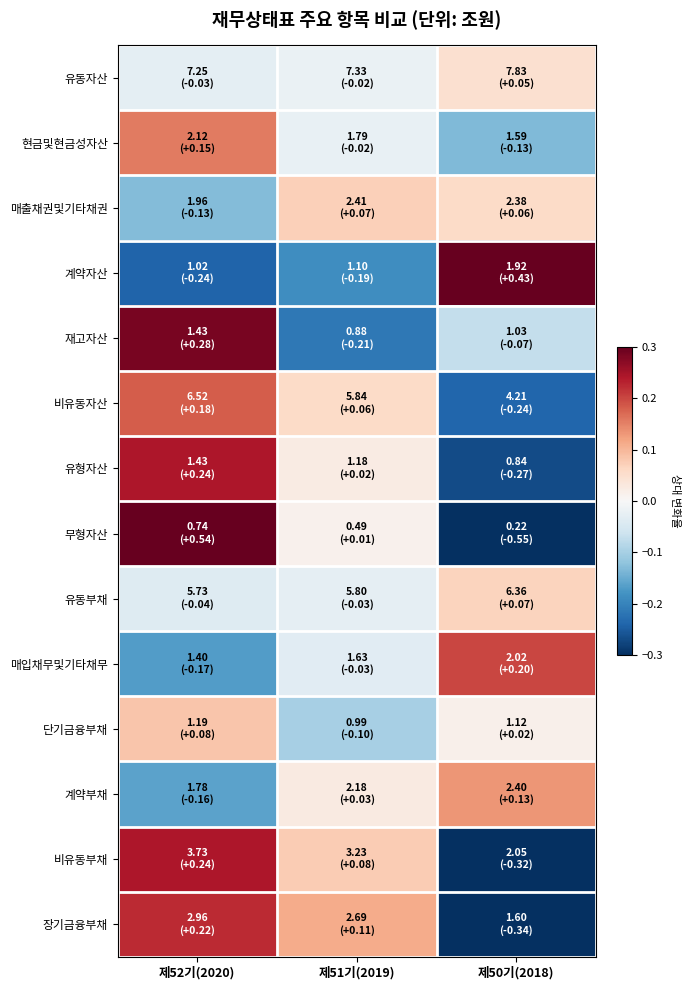

Which has a higher value, 제50기(2018) or 제51기(2019)?

제50기(2018)